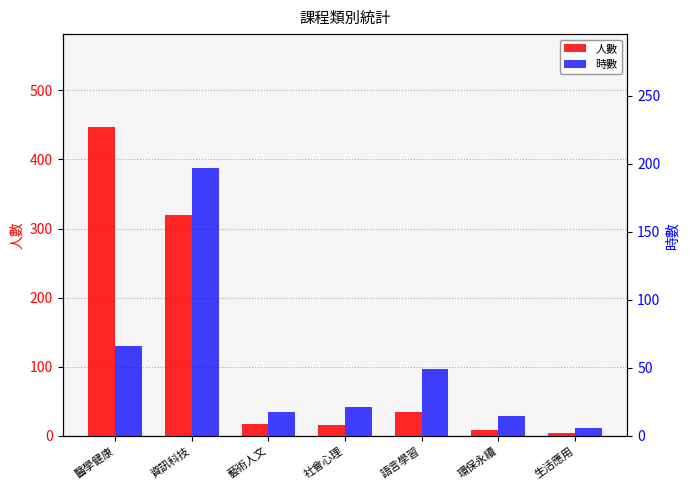

What is the difference between the second highest and second lowest values in the 人數 series?

311